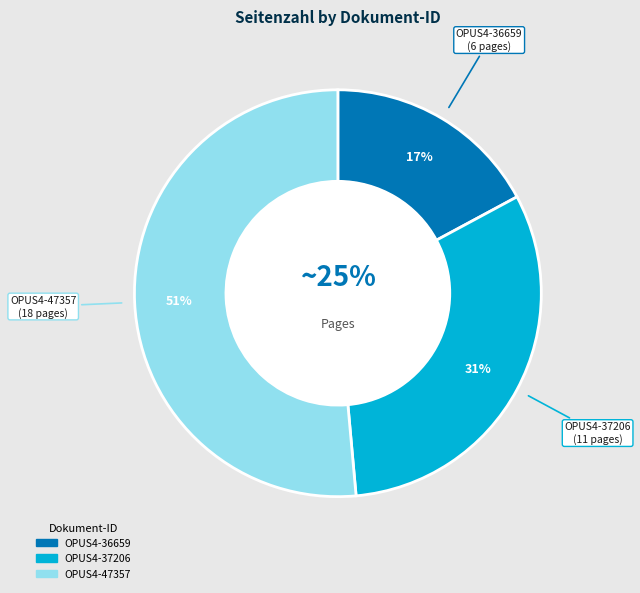

How much of the chart is everything except OPUS4-36659?

82.9%